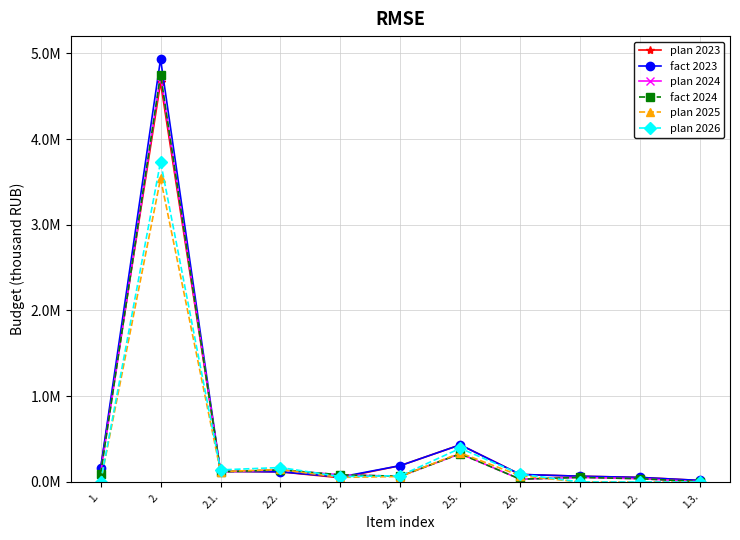

What is the maximum value shown in the chart?

4931797.7